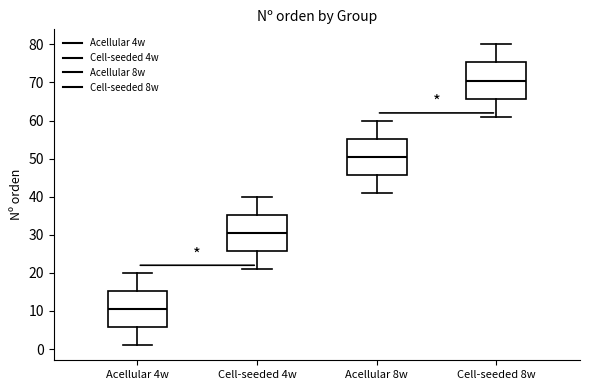

Which box's median line is the lowest?

Acellular 4w